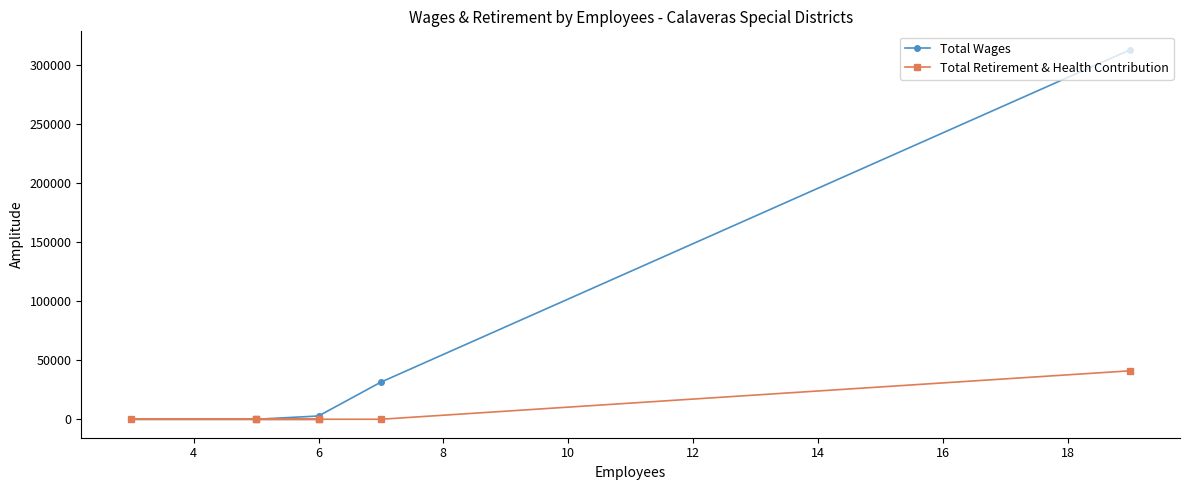

How many positive values does the Total Retirement & Health Contribution series have?

1